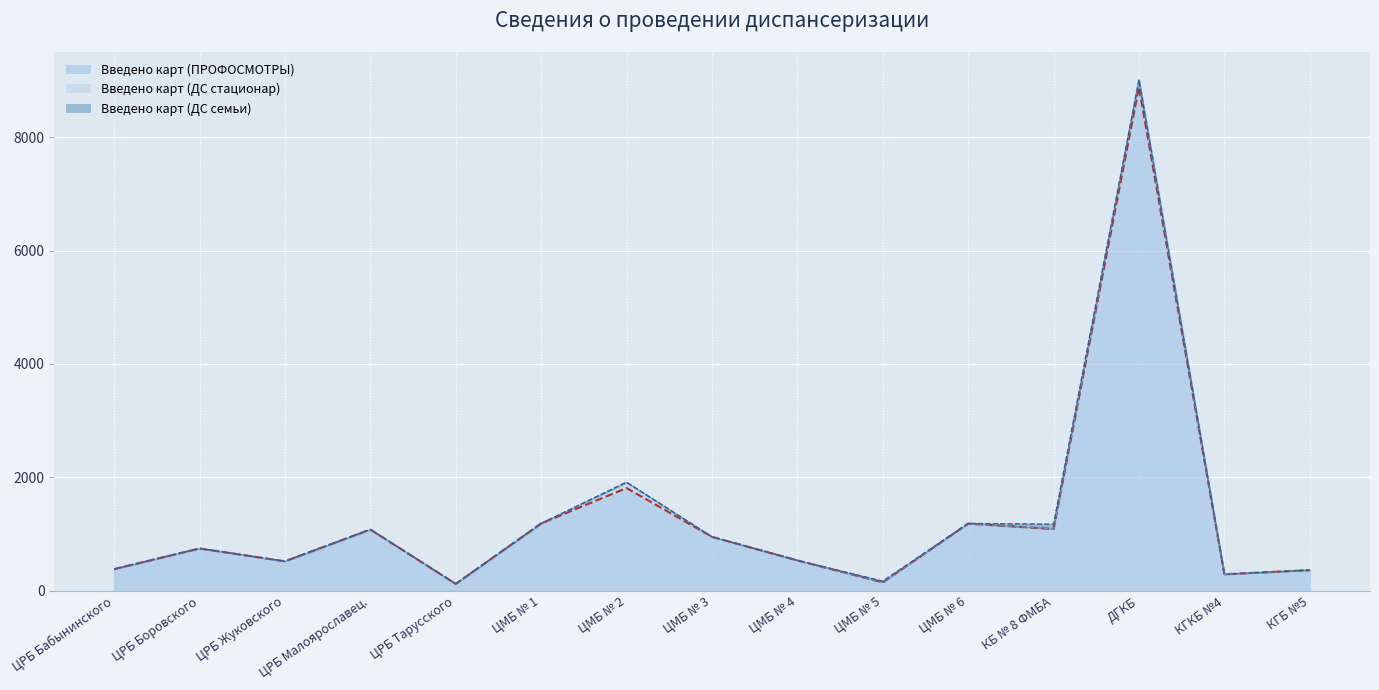

How many lines are shown in the chart?

3